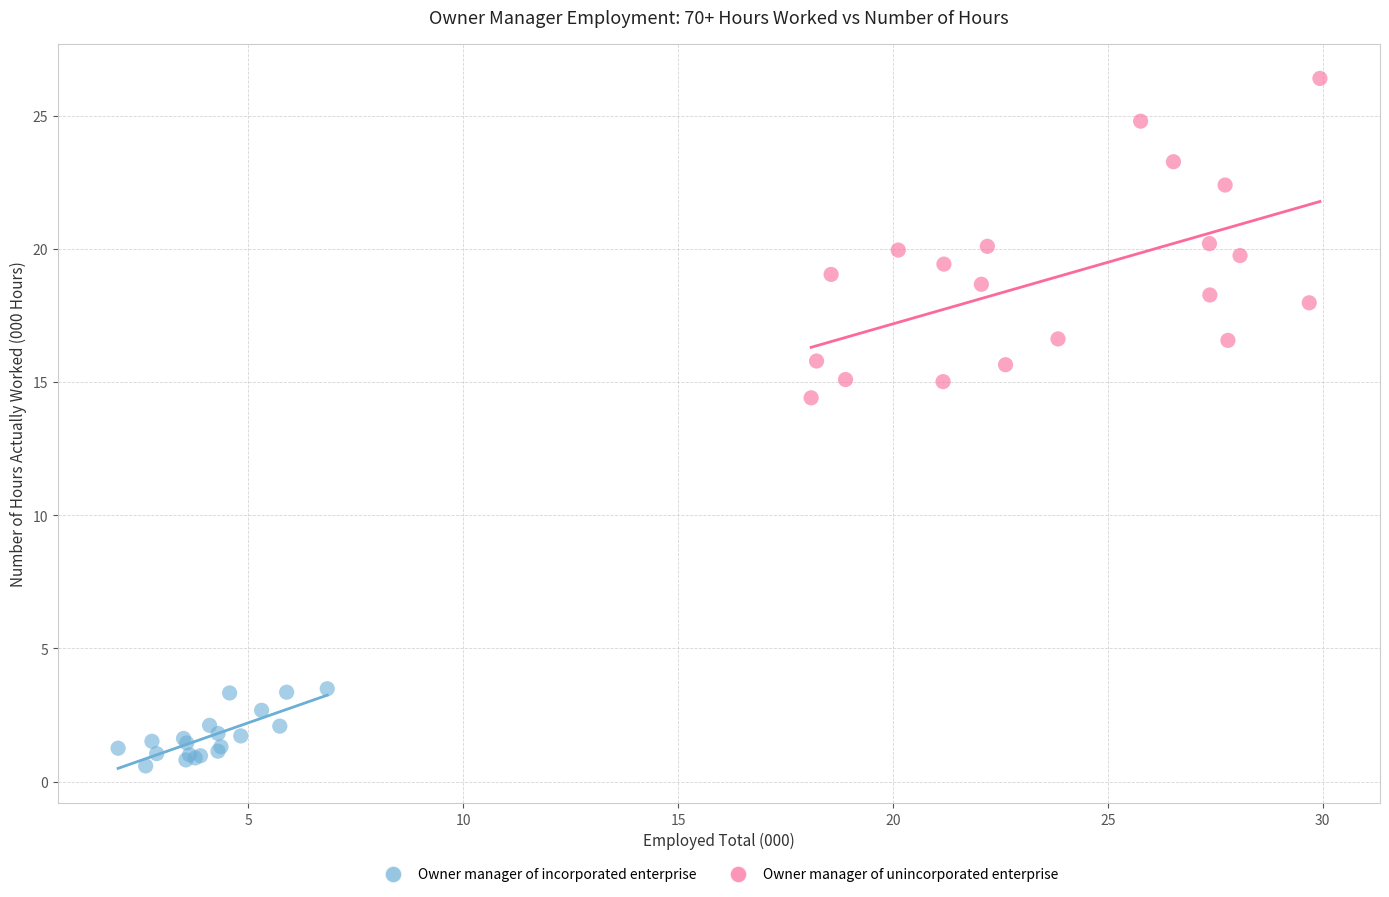

Which series reaches the maximum Y coordinate?

Owner manager of unincorporated enterprise